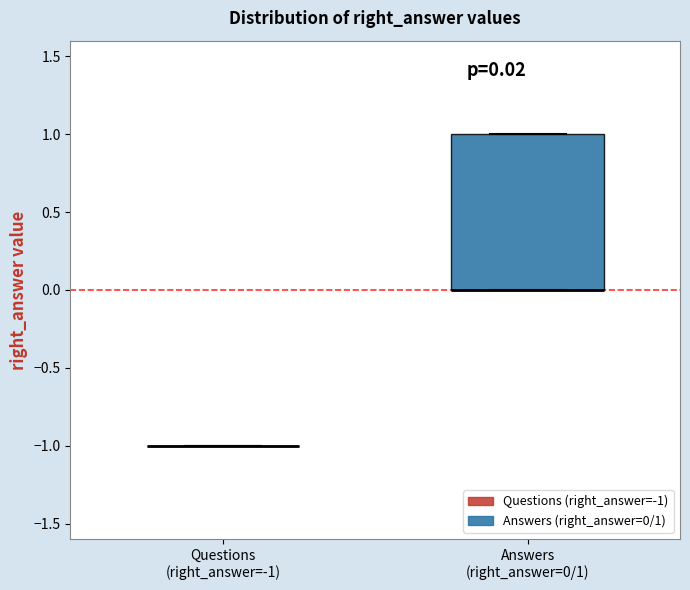

Which box is the tallest, from its lower edge to its upper edge?

Answers (right_answer=0/1)